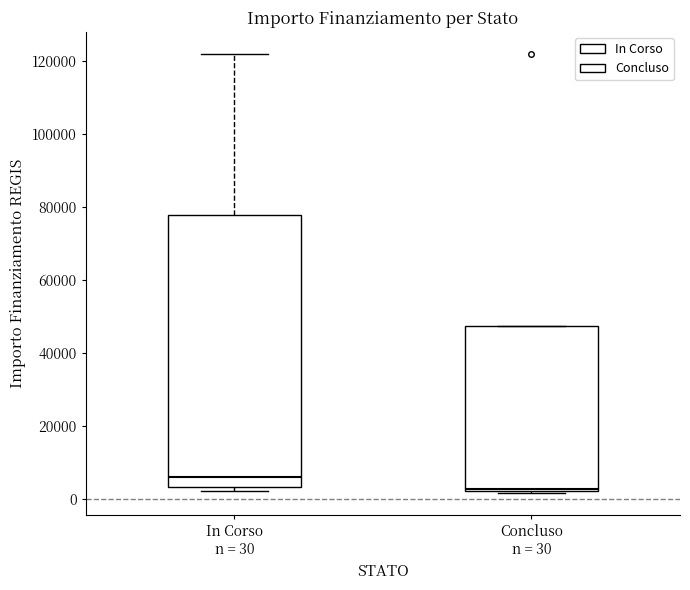

Reading left to right, transcribe this box plot: for each box, give where its median line is, the range the box spans, and where its two whiskers end, as read against the y-axis. The values are not printed on the chart, so give them approximately, as read against the axis.

In Corso n = 30: median 6000, box 4000 to 78000, whiskers 2000 to 122000
Concluso n = 30: median 2000, box 2000 to 48000, whiskers 2000 to 48000